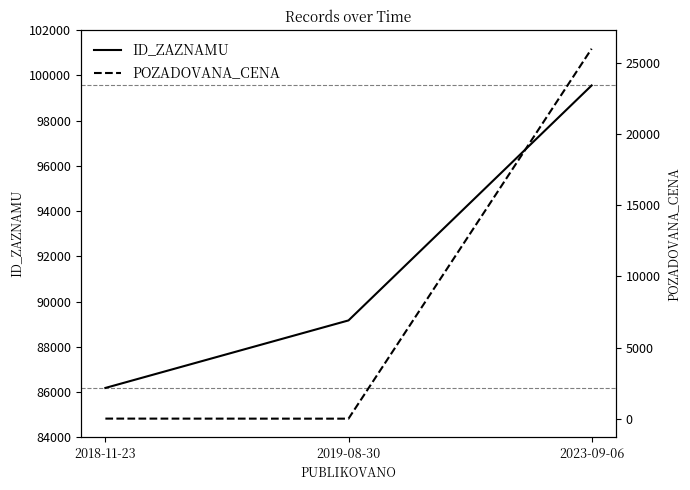

What is the average value of the ID_ZAZNAMU series?

91633